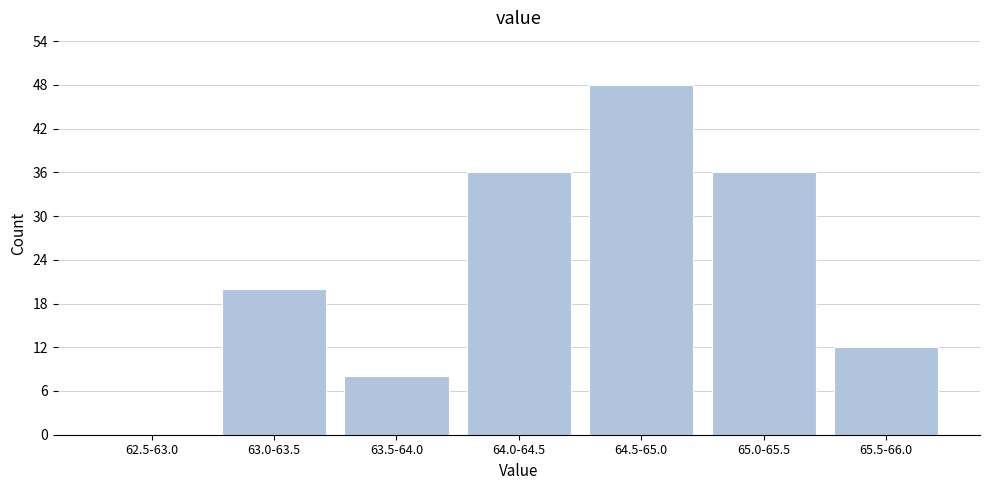

Reading left to right, transcribe all the data shown in this chart.

62.5-63.0=0	63.0-63.5=20	63.5-64.0=8	64.0-64.5=36	64.5-65.0=48	65.0-65.5=36	65.5-66.0=12